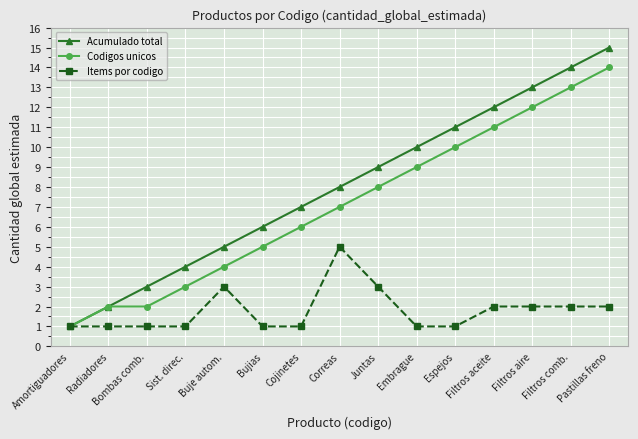

What is the label of the 1st point from the left?

Amortiguadores